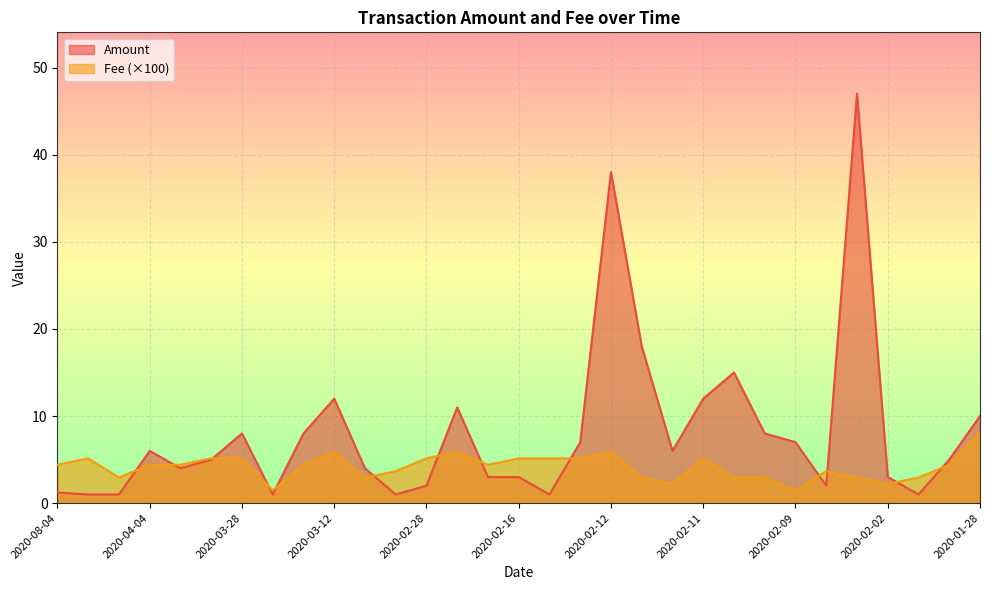

What is the lowest value of the Fee series?

1.5